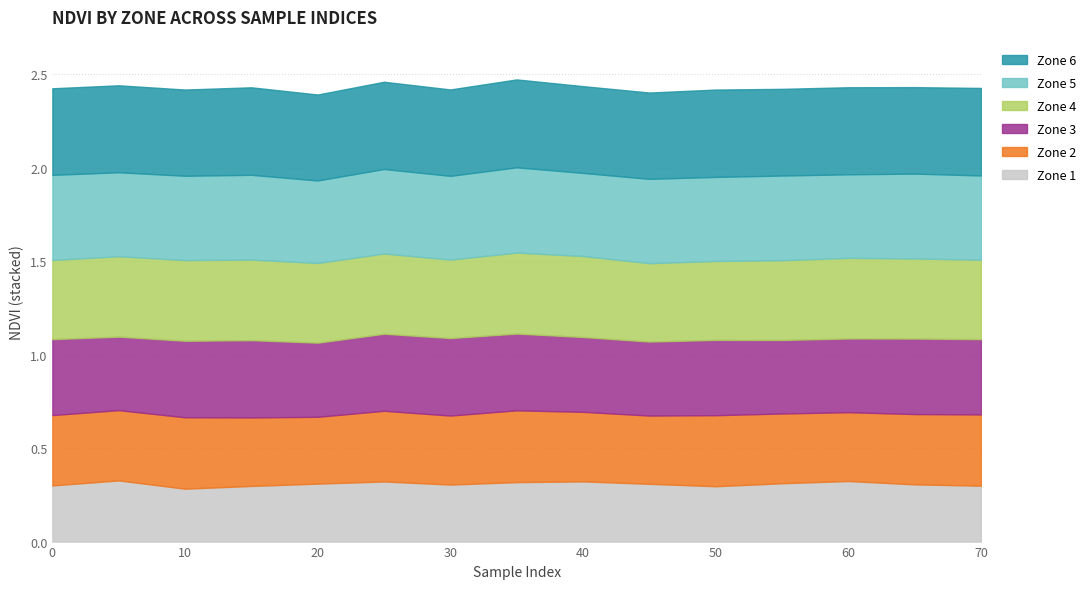

The Zone 4 series shows 0.7 at 35. True or false?

False